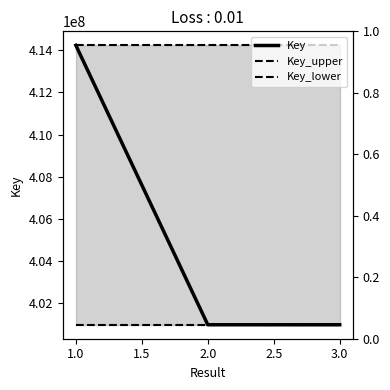

Reading right to left, list all the values displayed in this chart.

Key: 400992769	400993426	414226417
Key_upper: 414226417	414226417	414226417
Key_lower: 400992769	400992769	400992769